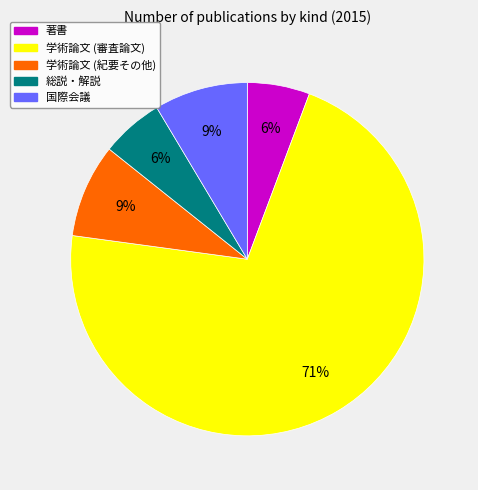

To the nearest percent, what is the average slice percentage?

20%